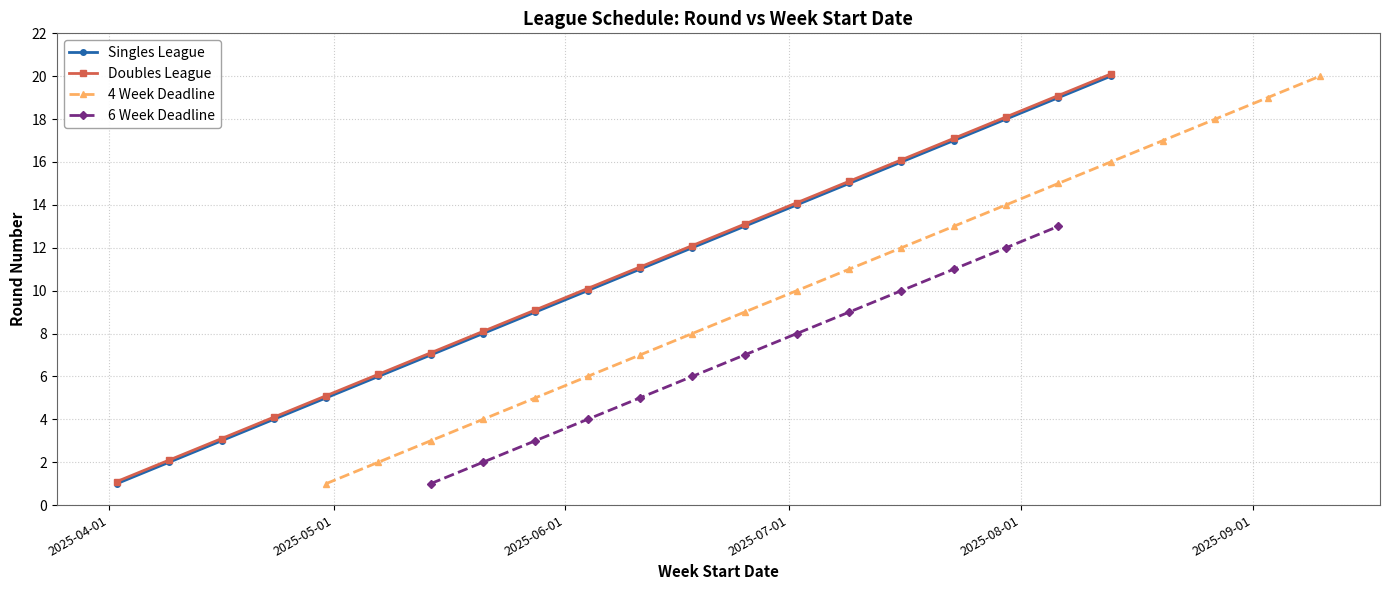

At which label is Singles League closest to 10?

2025-06-04